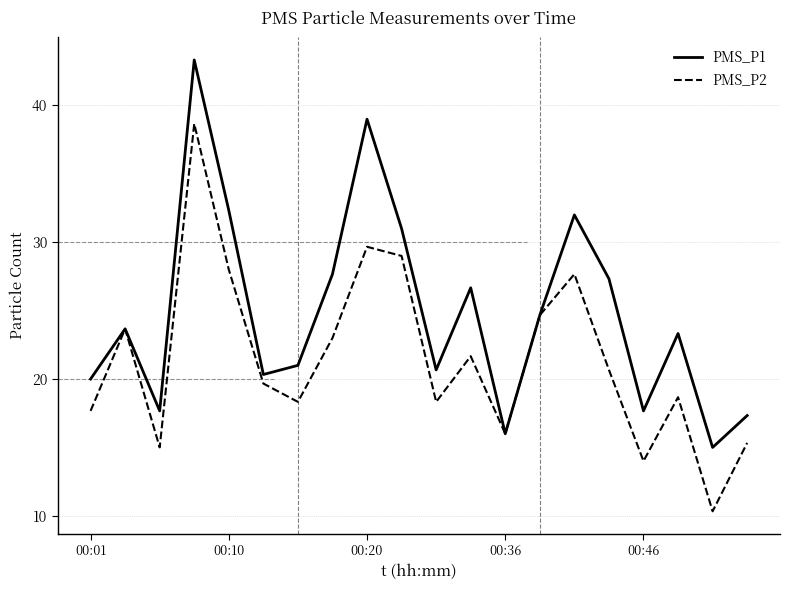

Rank the series by their average value, from highest to lowest.

PMS_P1, PMS_P2